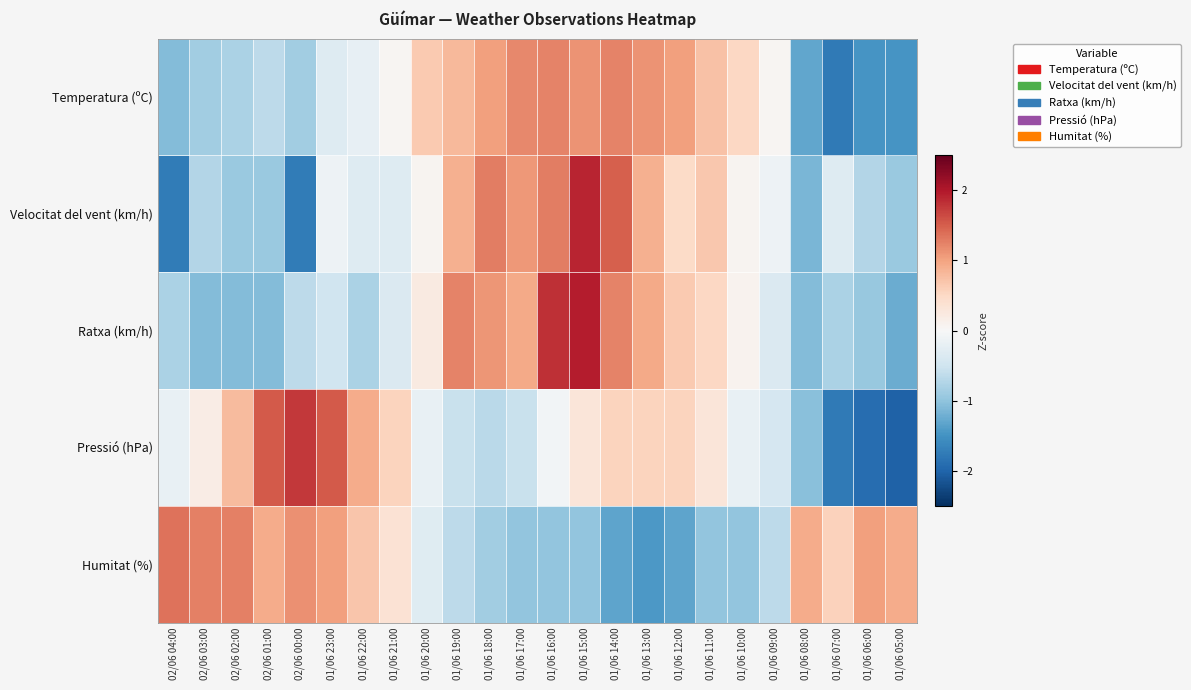

Between 01/06 19:00 and 01/06 10:00, which series saw the biggest shift?

Ratxa (km/h)